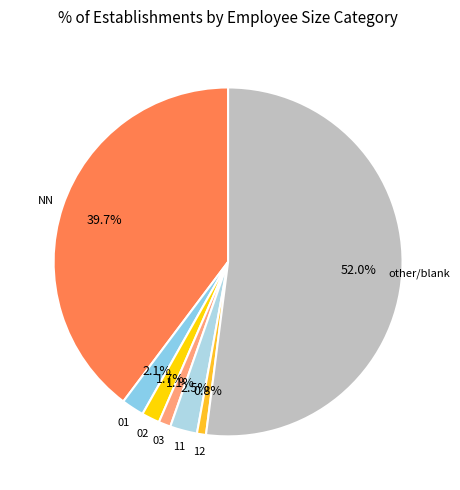

Count the number of slices in the pie.

7